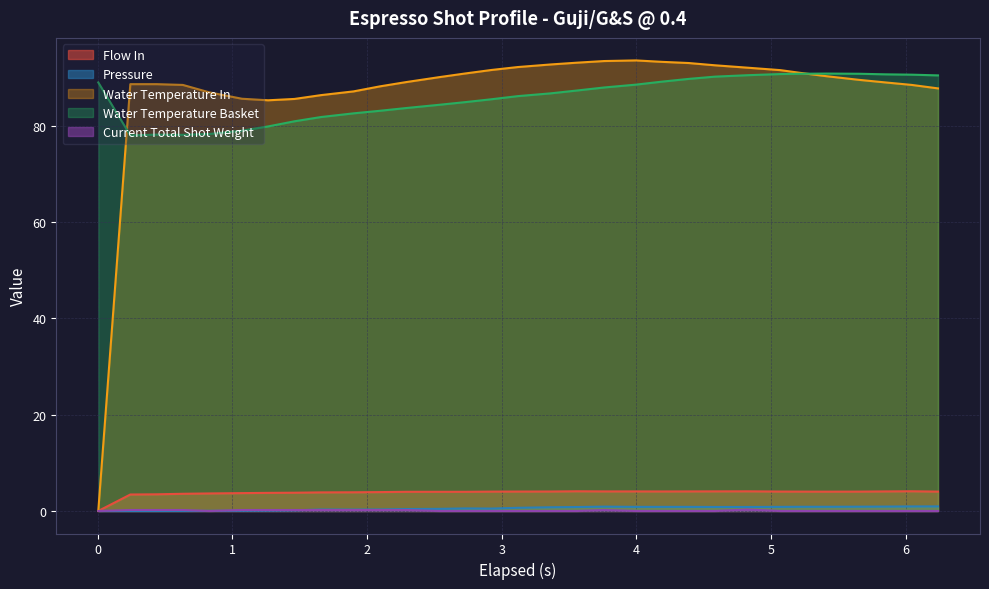

True or false: water_temperature_basket has more than 0 points higher than both neighbors.

True